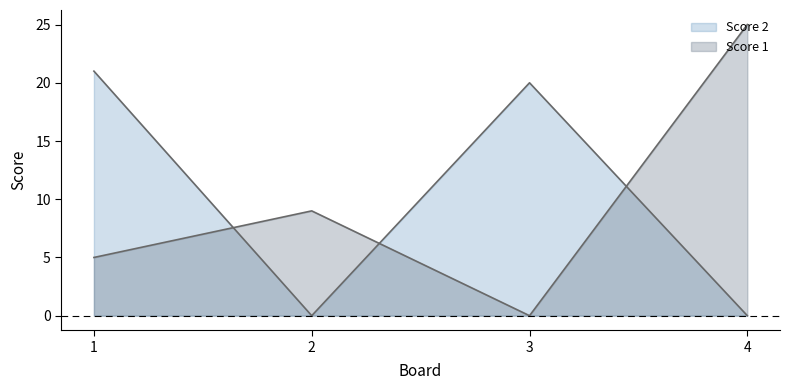

Is it true that Score 1 equals 0 at 3?

True